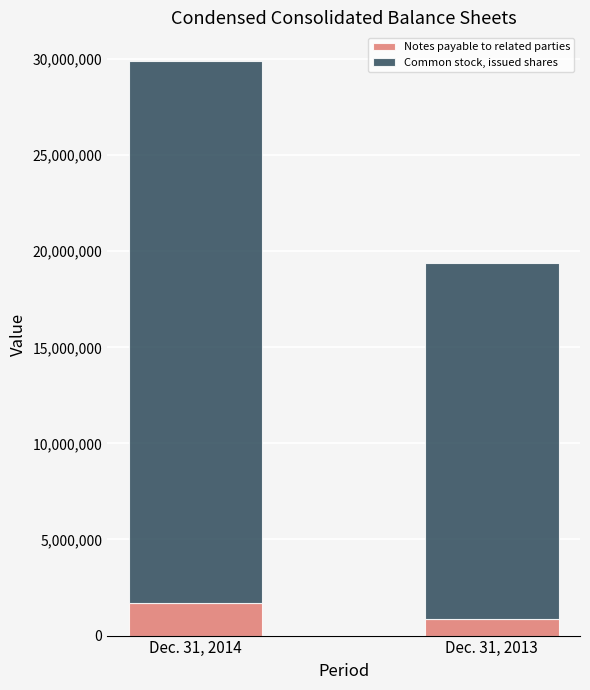

Read the Notes payable to related parties value at Dec. 31, 2013, to the nearest 100.

854900